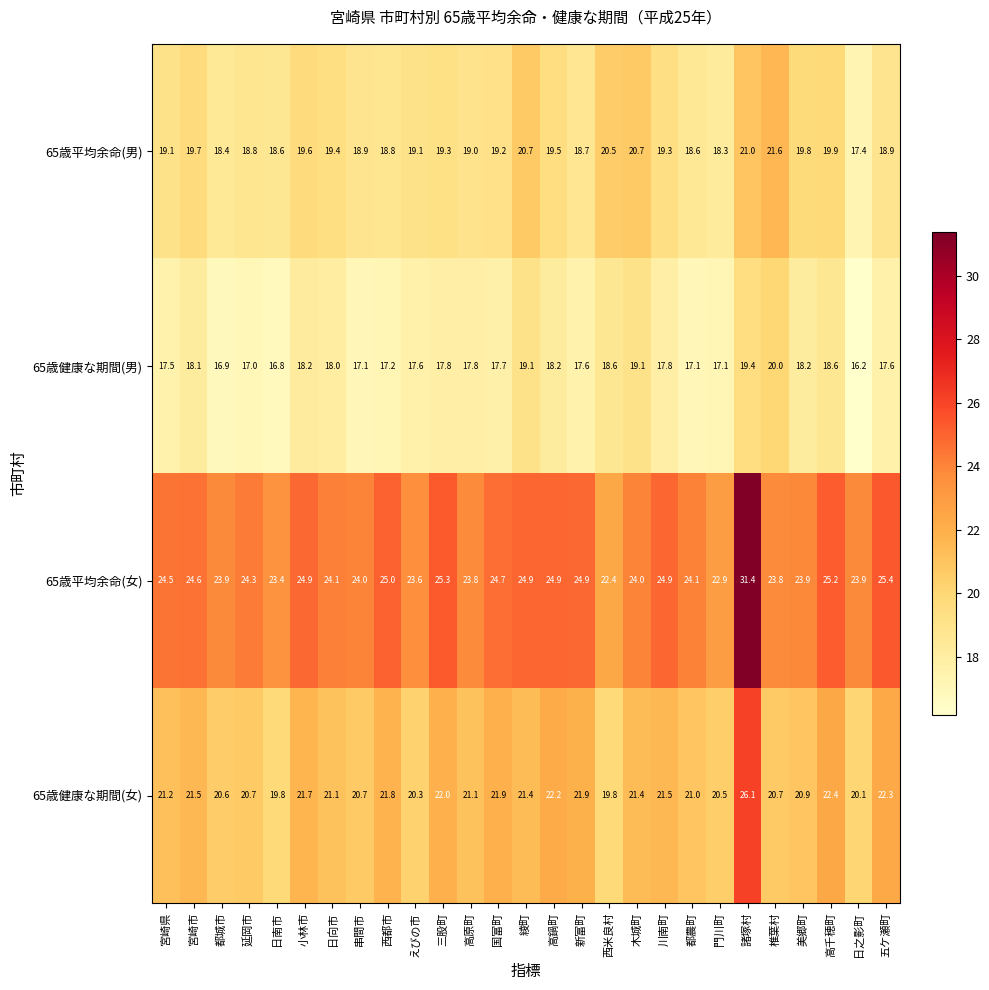

Is it true that 65歳健康な期間(女) equals 13.2 at 五ケ瀬町?

False